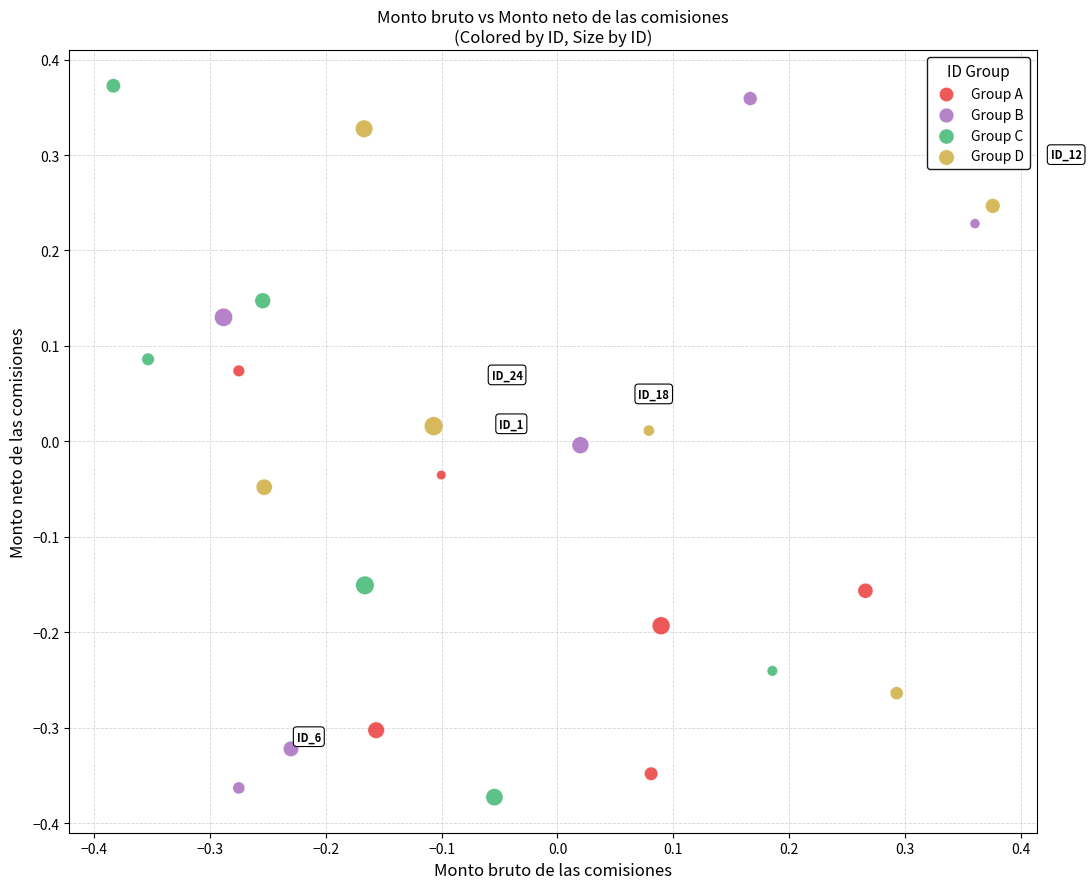

Which series reaches the maximum Y coordinate?

Group C